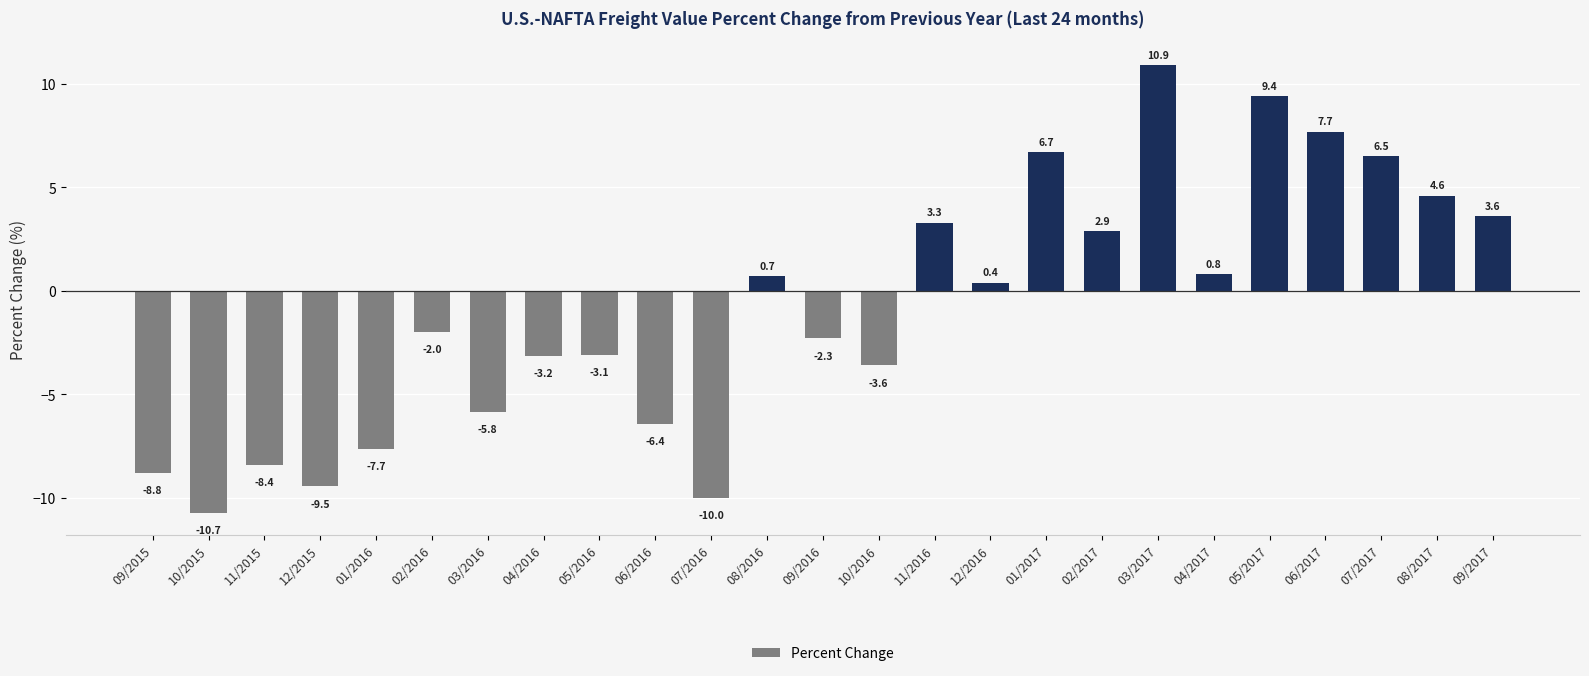

How many positive values are there?

12